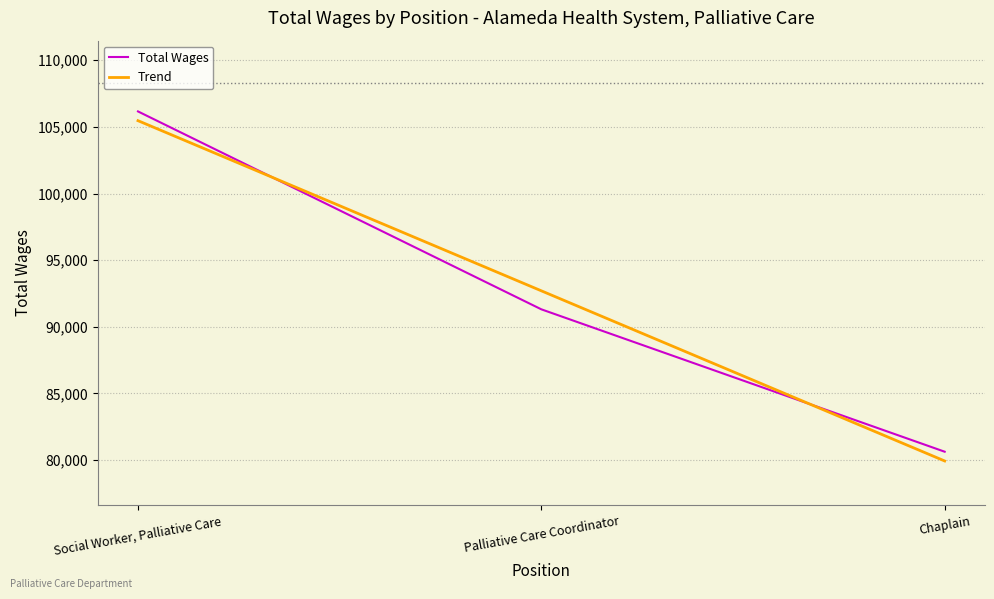

Is the value of Total Wages at Chaplain greater than the value of Trend at Chaplain?

Yes